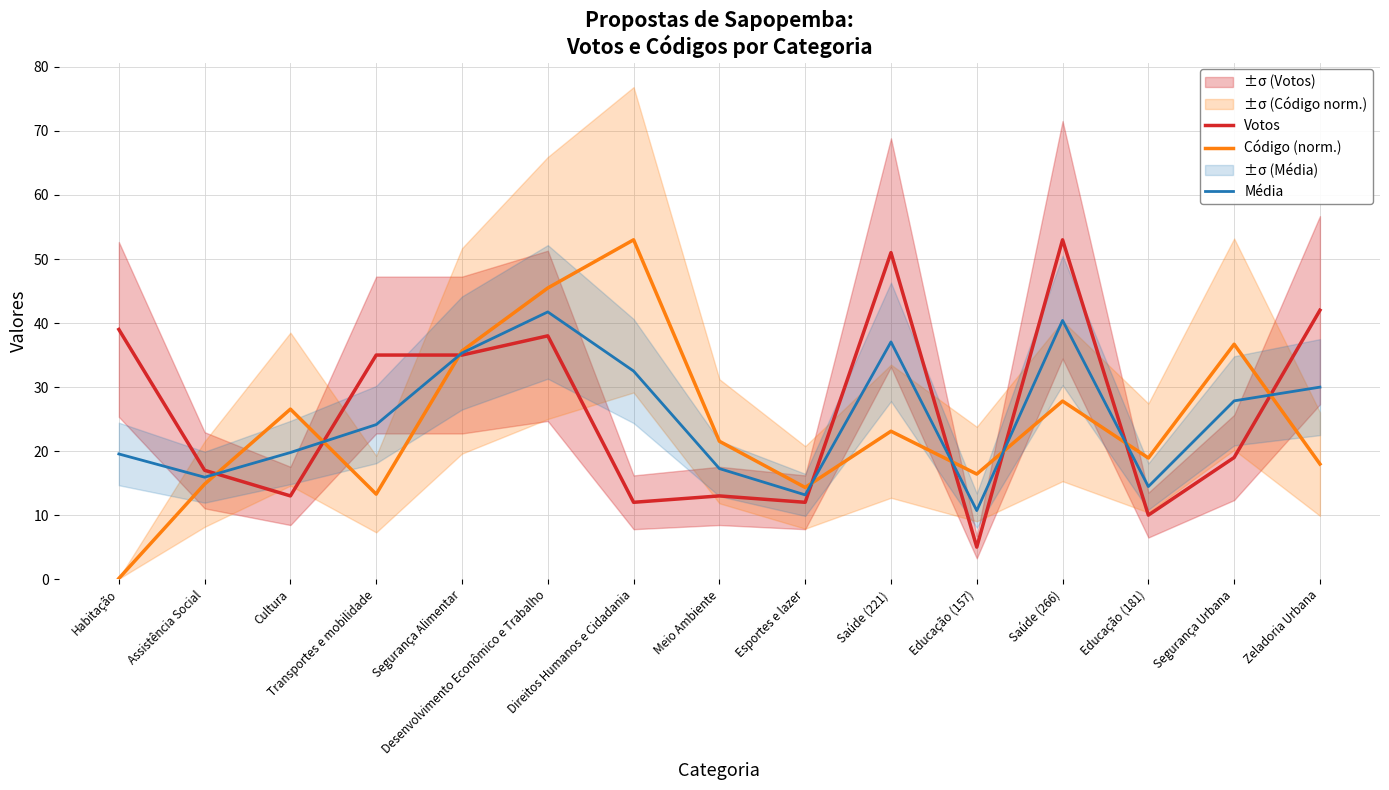

What is the difference between the maximum and minimum values in the Votos series?

48.0